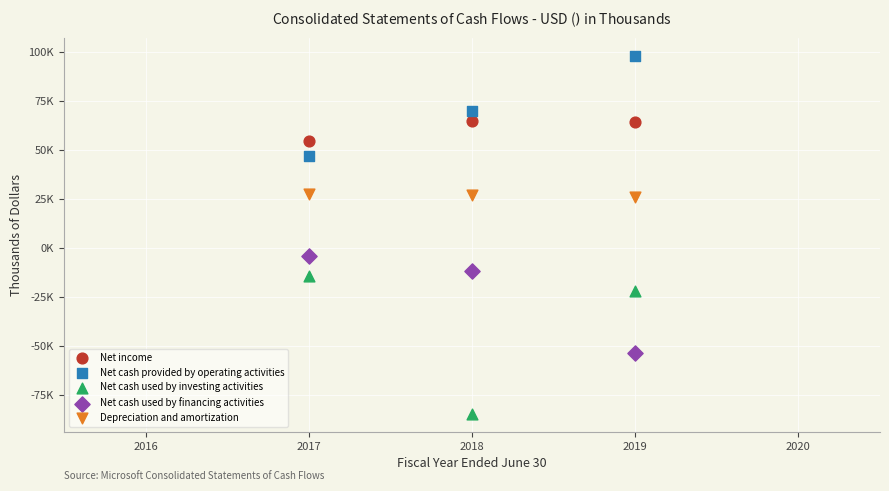

Which series has the largest Y range (max minus min)?

Net cash used by investing activities